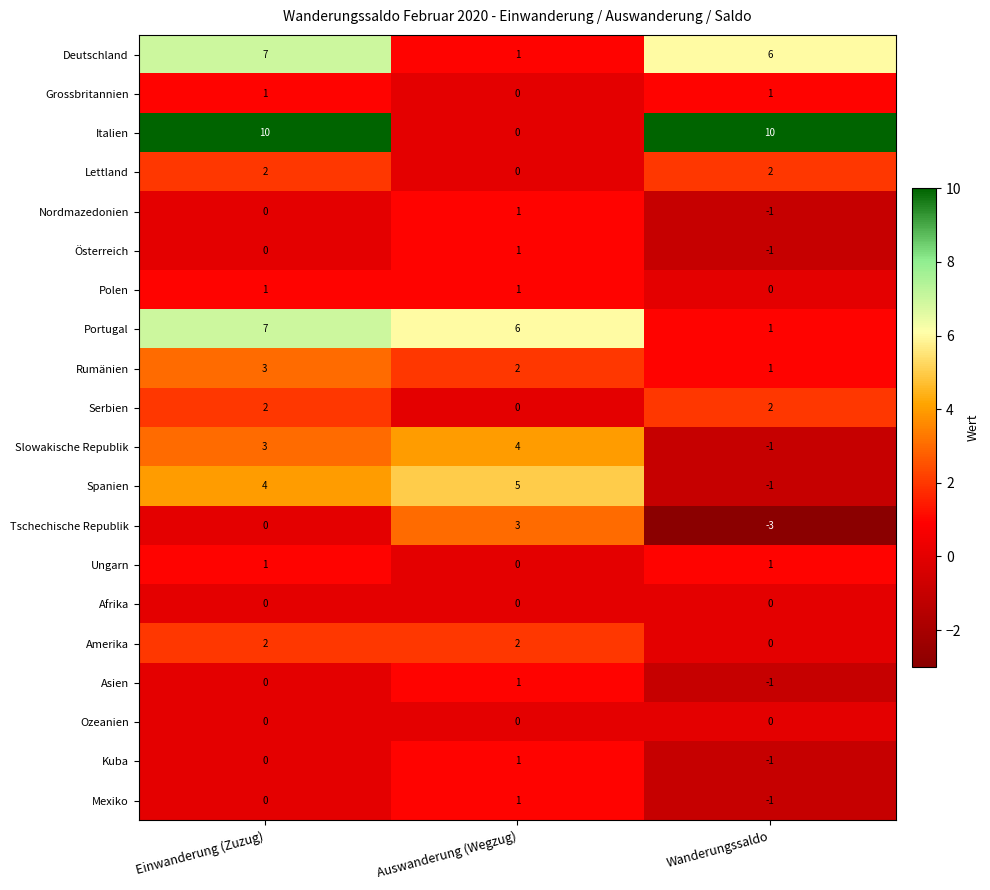

Rank the categories by Österreich value from lowest to highest.

Wanderungssaldo, Einwanderung (Zuzug), Auswanderung (Wegzug)